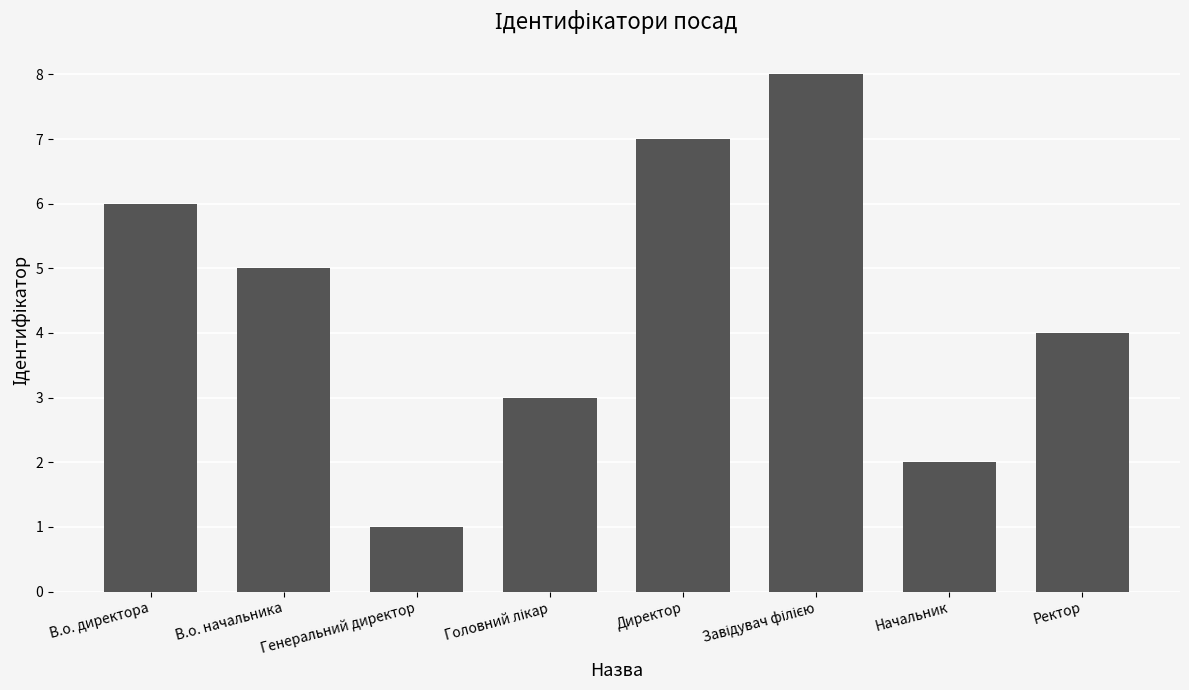

What is the difference between the second highest and second lowest values?

5